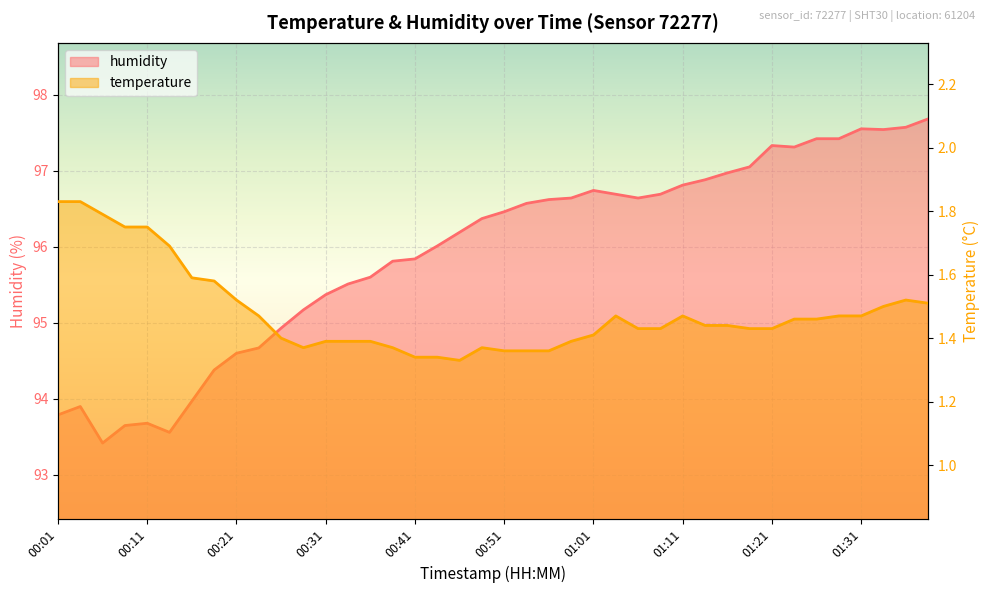

True or false: humidity has a value of 128.4 at 00:08.

False